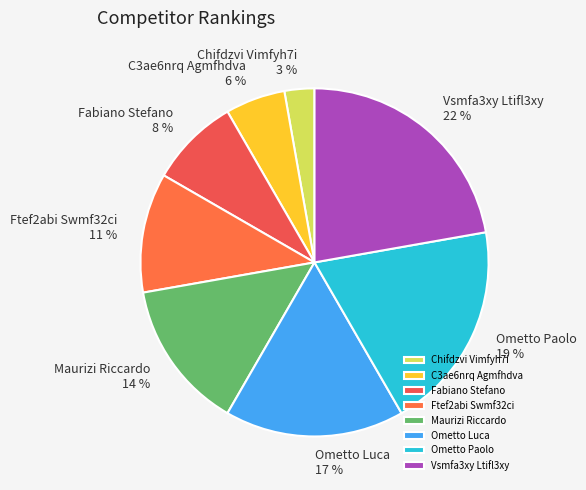

Do Vsmfa3xy Ltifl3xy 22 % and Fabiano Stefano 8 % together represent more than half of the pie?

No